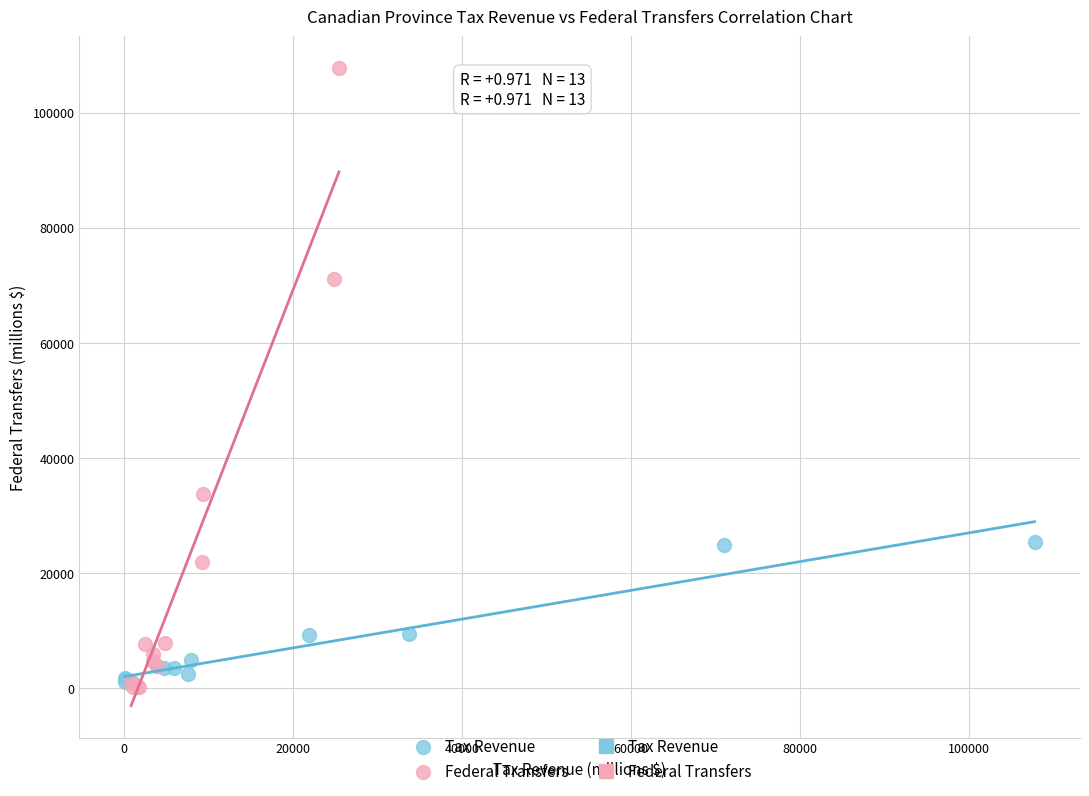

Which series reaches the maximum Y coordinate?

Federal Transfers